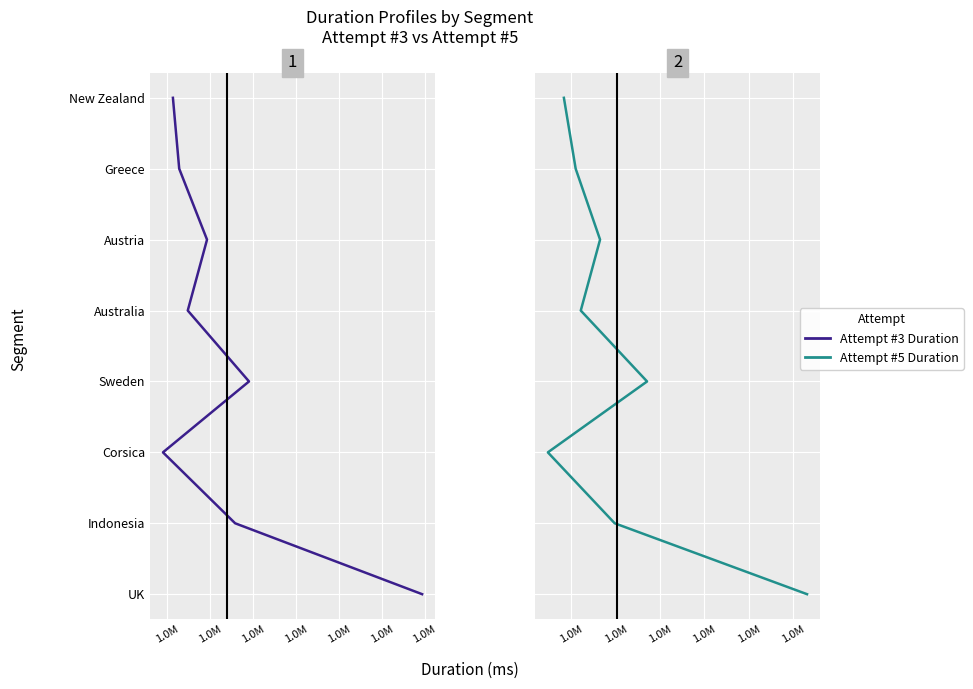

Which has a higher value, 1.0M or 1.0M?

1.0M